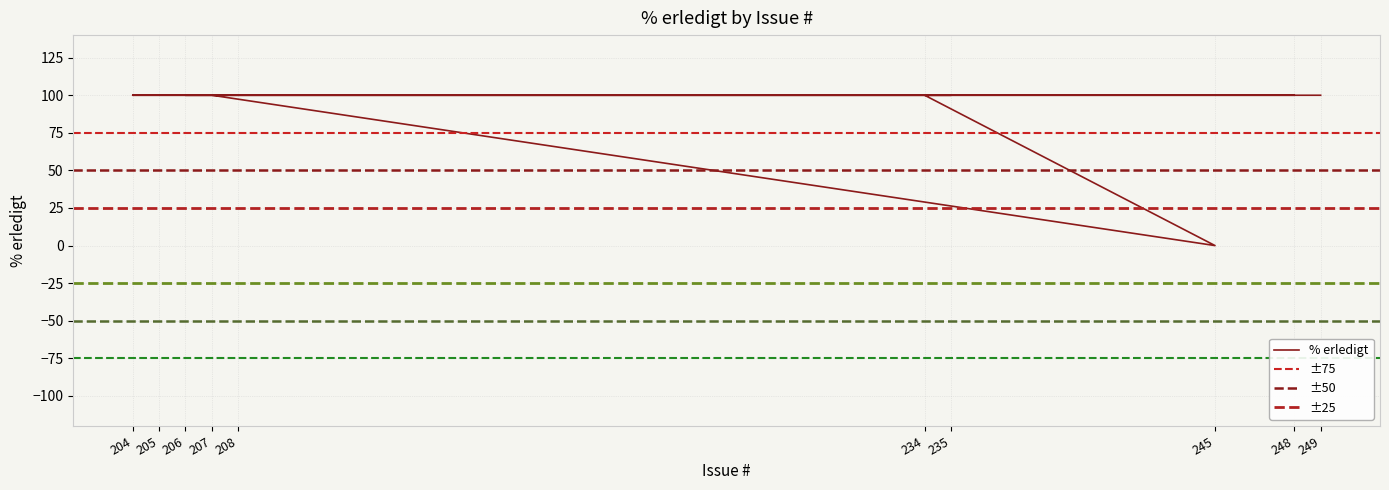

Which category has the highest value across all series?

248